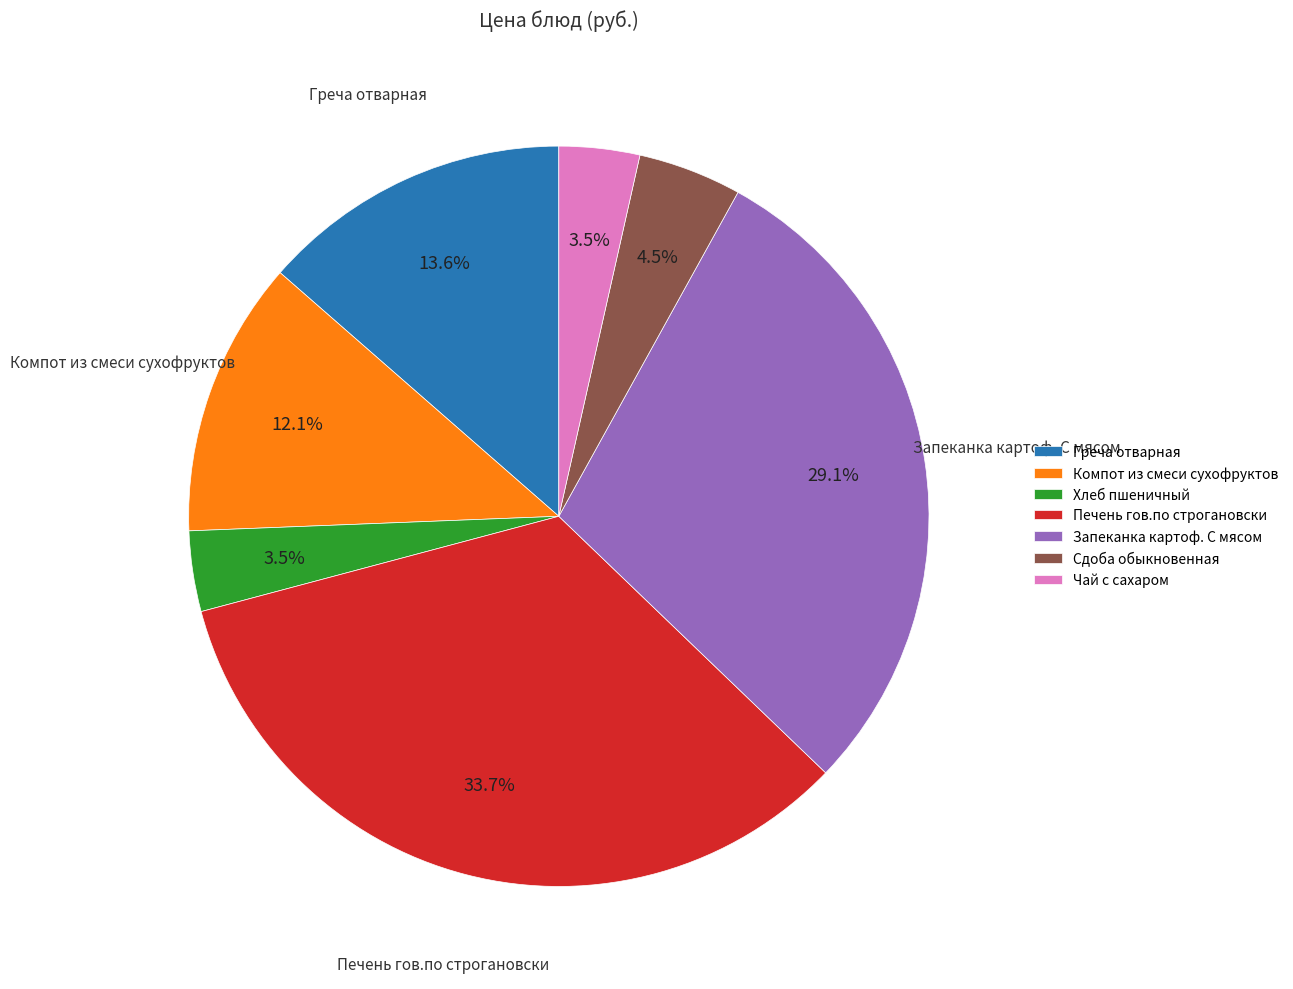

Is it true that Запеканка картоф. С мясом is 29% of the pie?

True